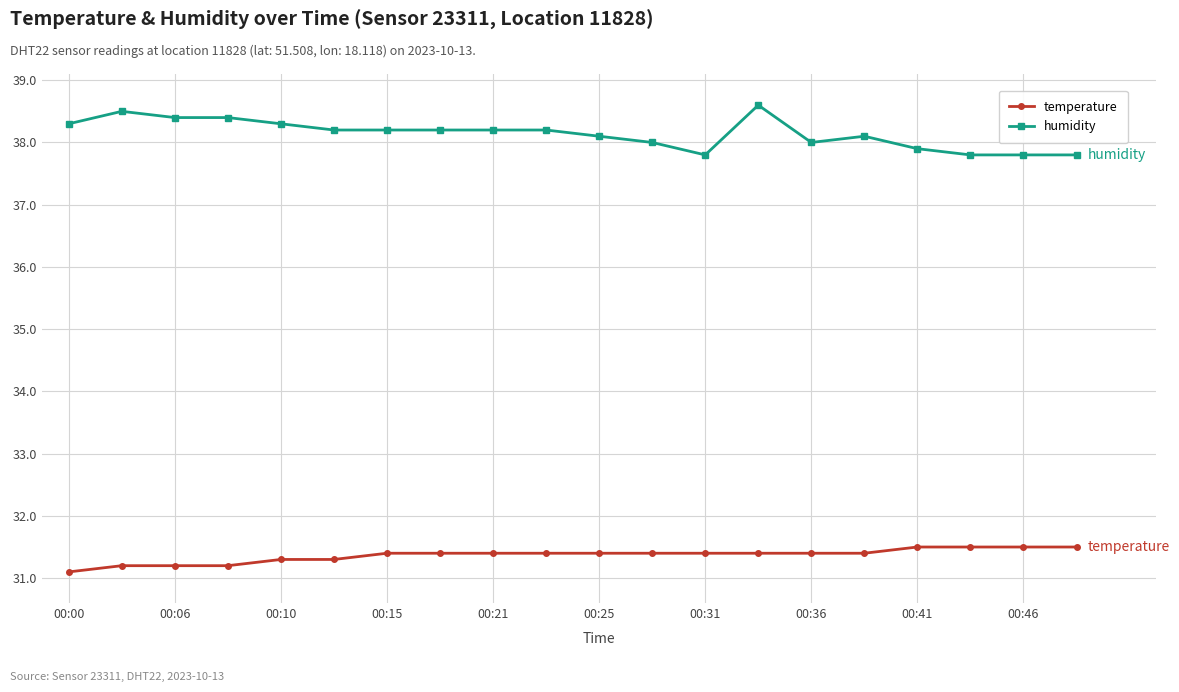

True or false: humidity and temperature cross at least once.

False